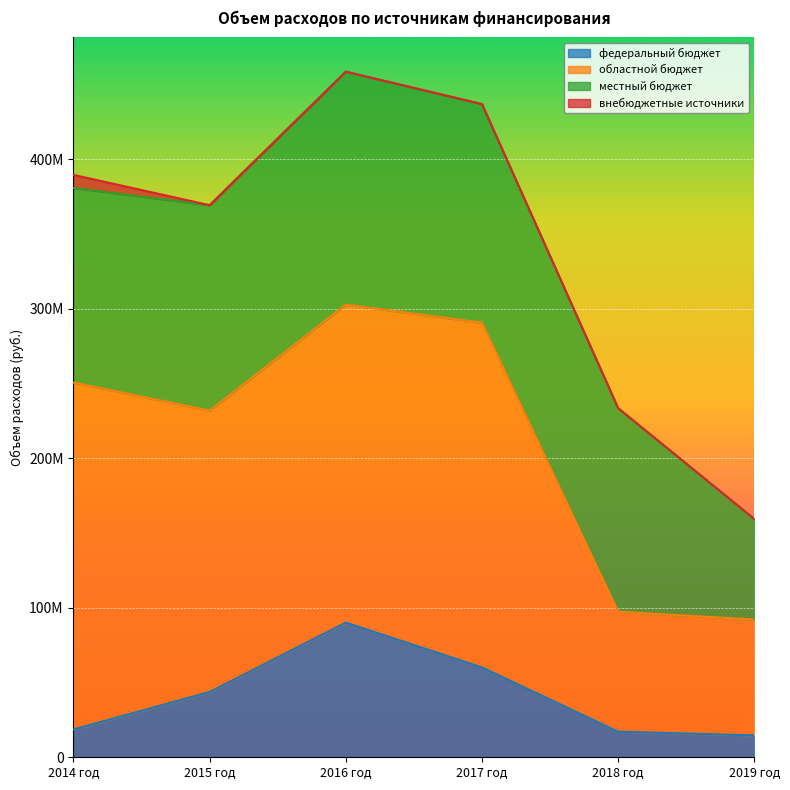

Where is областной бюджет nearest to the value 154708227?

2015 год